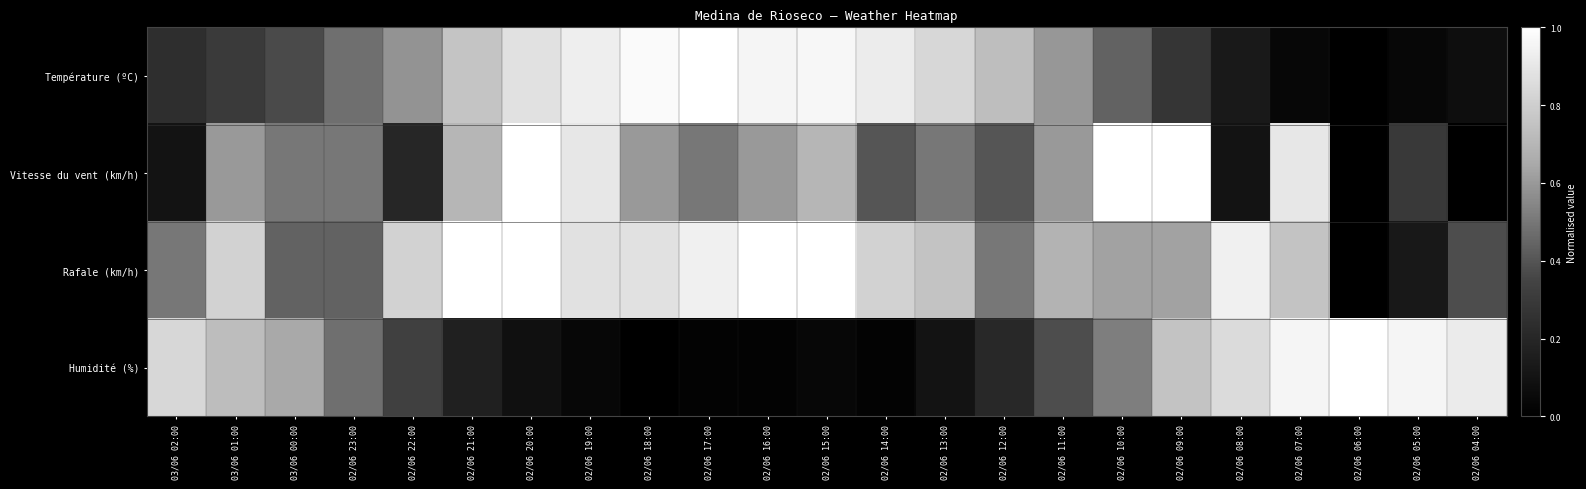

Reading right to left, list all the values displayed in this chart.

Température (ºC): 02/06 04:00=0.1	02/06 05:00=0.0	02/06 06:00=0.0	02/06 07:00=0.0	02/06 08:00=0.1	02/06 09:00=0.3	02/06 10:00=0.4	02/06 11:00=0.6	02/06 12:00=0.7	02/06 13:00=0.8	02/06 14:00=0.9	02/06 15:00=1.0	02/06 16:00=1.0	02/06 17:00=1.0	02/06 18:00=1.0	02/06 19:00=0.9	02/06 20:00=0.9	02/06 21:00=0.8	02/06 22:00=0.6	02/06 23:00=0.5	03/06 00:00=0.4	03/06 01:00=0.3	03/06 02:00=0.2
Vitesse du vent (km/h): 02/06 04:00=0.0	02/06 05:00=0.3	02/06 06:00=0.0	02/06 07:00=0.9	02/06 08:00=0.1	02/06 09:00=1.0	02/06 10:00=1.0	02/06 11:00=0.6	02/06 12:00=0.4	02/06 13:00=0.5	02/06 14:00=0.4	02/06 15:00=0.7	02/06 16:00=0.6	02/06 17:00=0.5	02/06 18:00=0.6	02/06 19:00=0.9	02/06 20:00=1.0	02/06 21:00=0.7	02/06 22:00=0.2	02/06 23:00=0.5	03/06 00:00=0.5	03/06 01:00=0.6	03/06 02:00=0.1
Rafale (km/h): 02/06 04:00=0.4	02/06 05:00=0.1	02/06 06:00=0.0	02/06 07:00=0.8	02/06 08:00=0.9	02/06 09:00=0.6	02/06 10:00=0.6	02/06 11:00=0.7	02/06 12:00=0.5	02/06 13:00=0.8	02/06 14:00=0.8	02/06 15:00=1.0	02/06 16:00=1.0	02/06 17:00=0.9	02/06 18:00=0.9	02/06 19:00=0.9	02/06 20:00=1.0	02/06 21:00=1.0	02/06 22:00=0.8	02/06 23:00=0.4	03/06 00:00=0.4	03/06 01:00=0.8	03/06 02:00=0.5
Humidité (%): 02/06 04:00=0.9	02/06 05:00=1.0	02/06 06:00=1.0	02/06 07:00=1.0	02/06 08:00=0.9	02/06 09:00=0.8	02/06 10:00=0.5	02/06 11:00=0.4	02/06 12:00=0.2	02/06 13:00=0.1	02/06 14:00=0.0	02/06 15:00=0.0	02/06 16:00=0.0	02/06 17:00=0.0	02/06 18:00=0.0	02/06 19:00=0.0	02/06 20:00=0.1	02/06 21:00=0.2	02/06 22:00=0.3	02/06 23:00=0.5	03/06 00:00=0.6	03/06 01:00=0.7	03/06 02:00=0.8